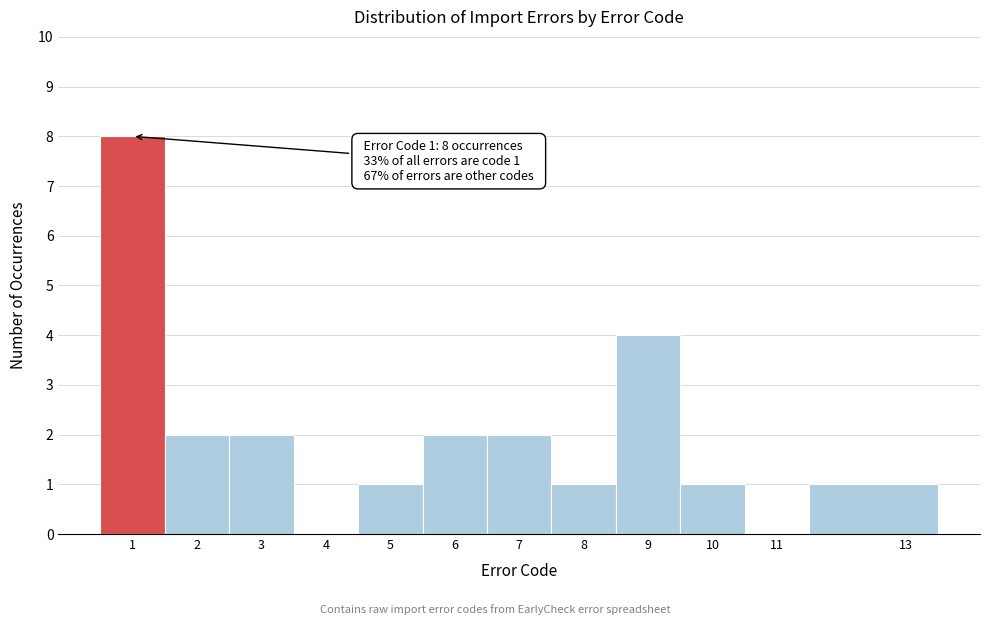

Which range on the x-axis has the tallest bar?

0.5 to 1.5